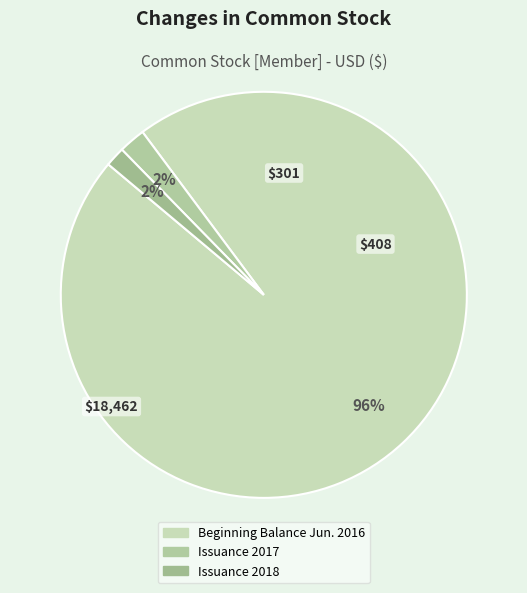

Count the number of slices in the pie.

3